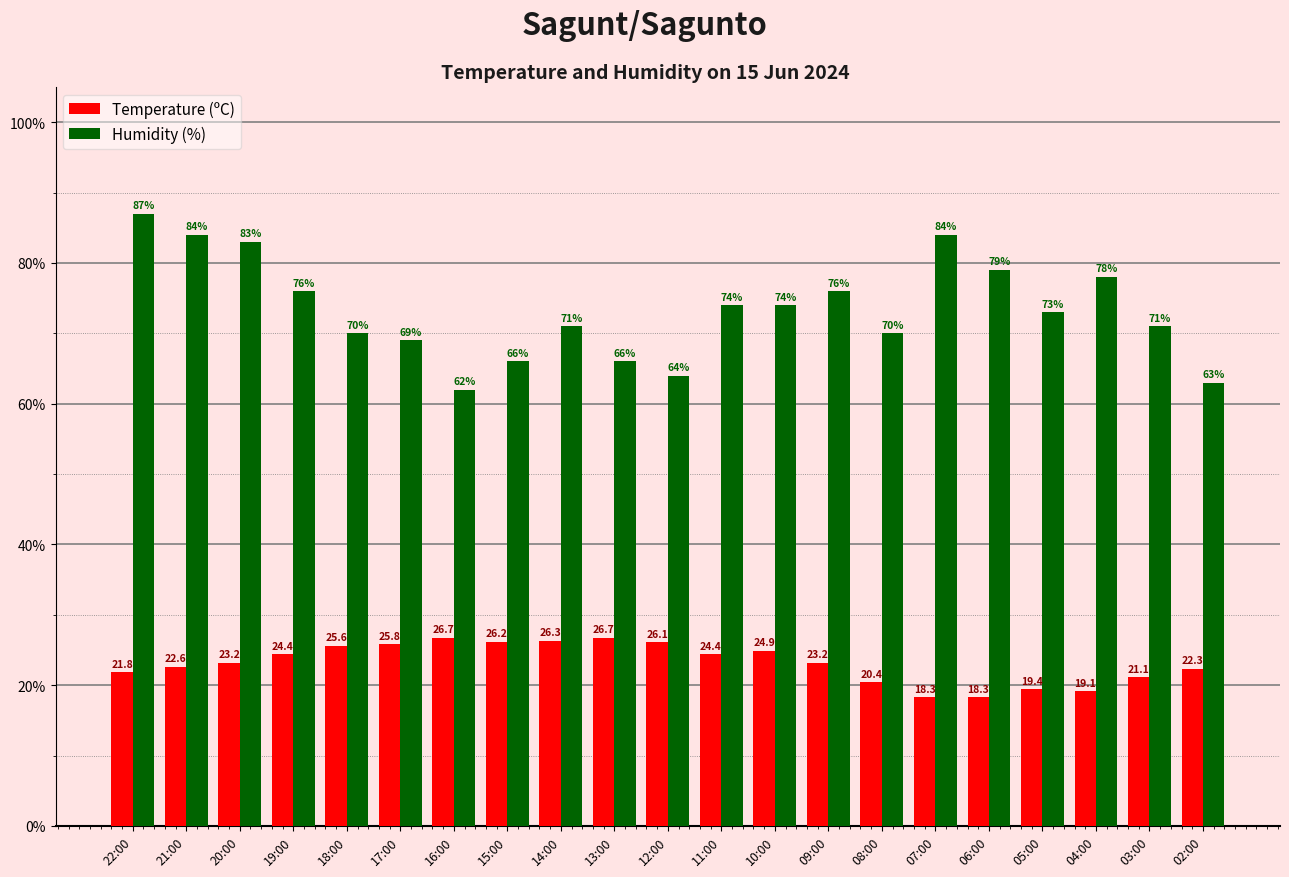

Rank the series by their average value, from lowest to highest.

Temperature (ºC), Humidity (%)